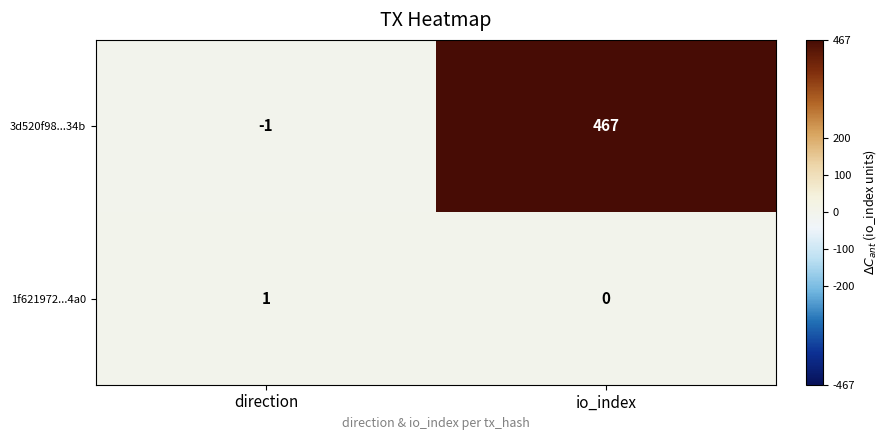

The 1f621972...4a0 series shows 0 at direction. True or false?

False